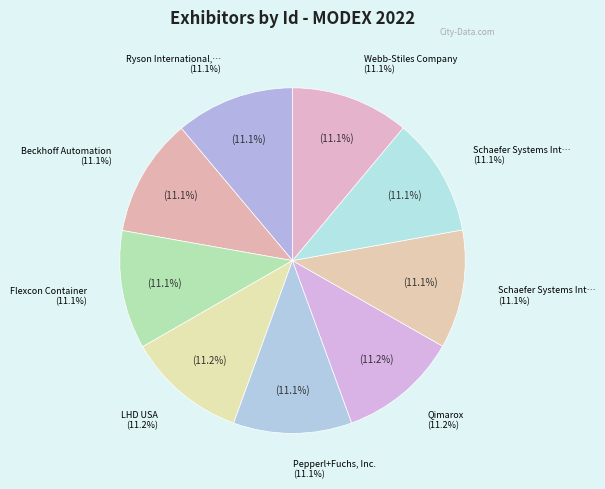

To the nearest percent, what is the average slice percentage?

11%